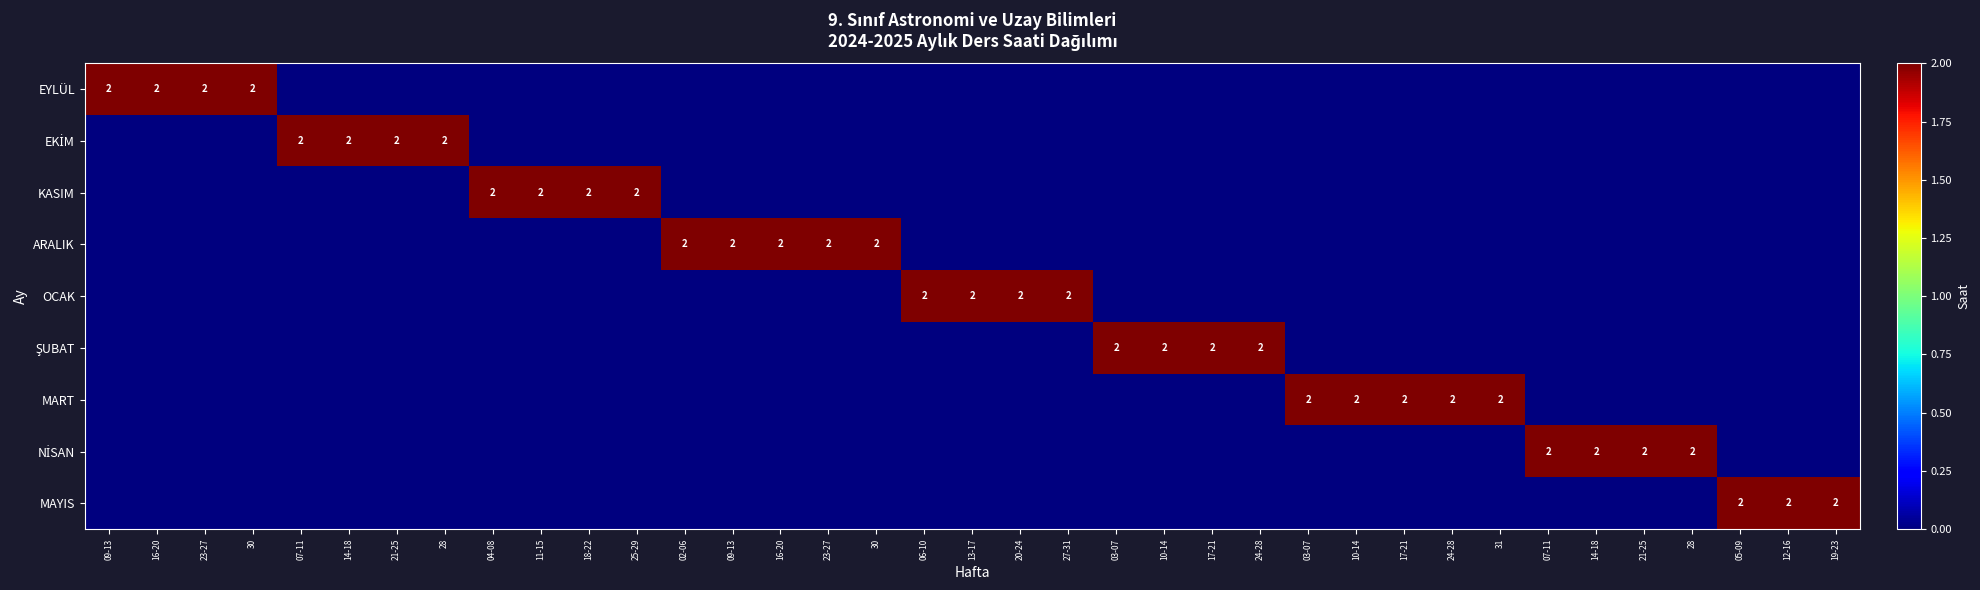

What is the difference between the second highest and second lowest values in the OCAK series?

2